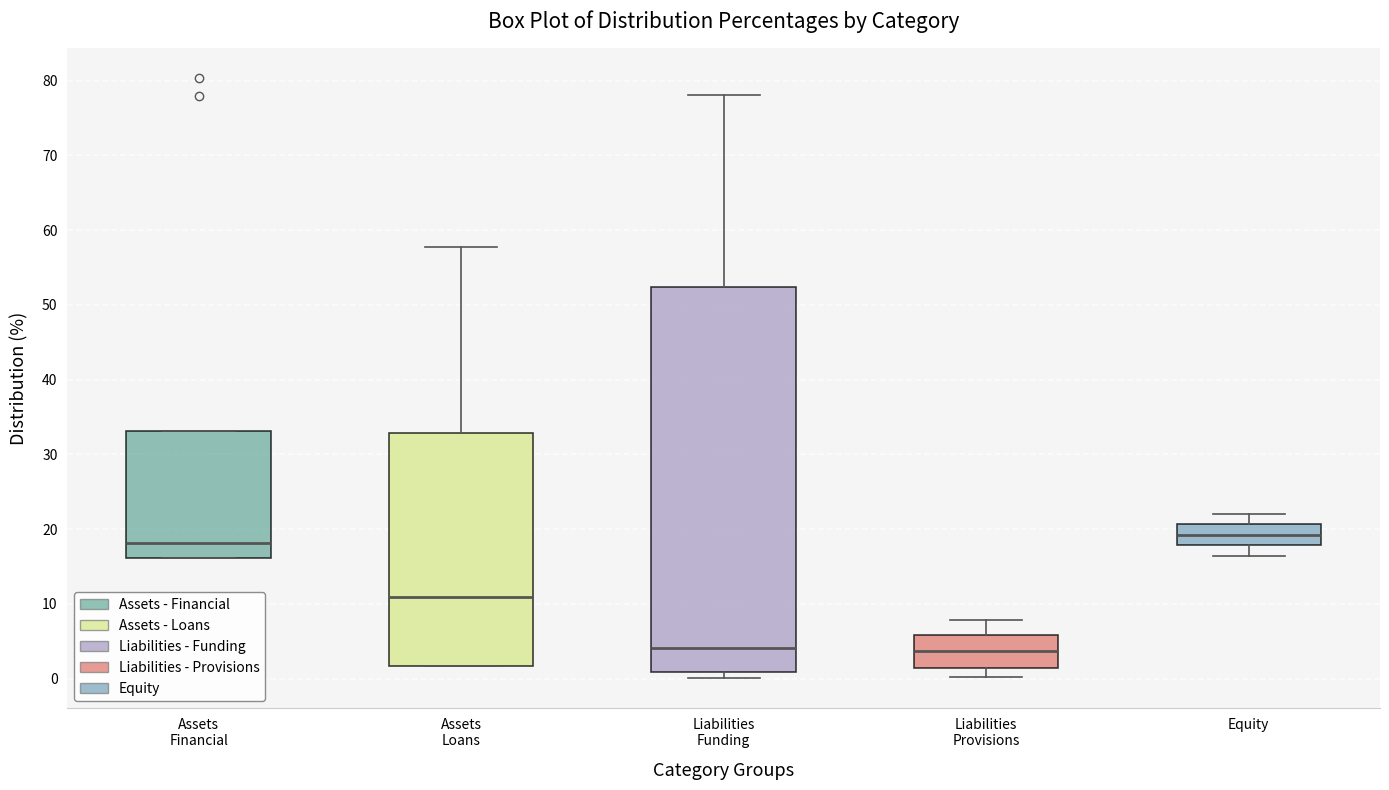

Where is the upper edge of the box for Equity on the y-axis? The values are not printed on the chart, so give them approximately, as read against the axis.

21